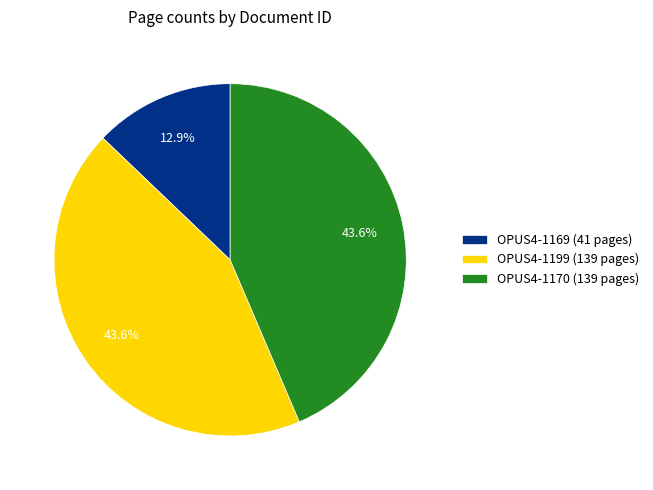

True or false: OPUS4-1169 accounts for 1% of the total.

False